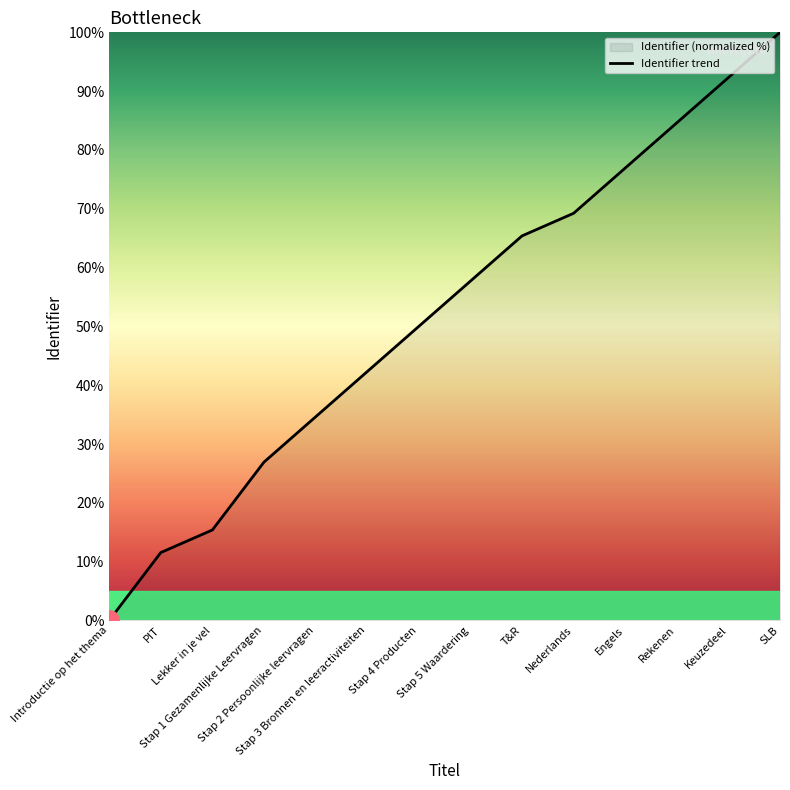

Reading left to right, list all the values displayed in this chart.

Introductie op het thema=0.0	PIT=11.5	Lekker in je vel=15.4	Stap 1 Gezamenlijke Leervragen=26.9	Stap 2 Persoonlijke leervragen=34.6	Stap 3 Bronnen en leeractiviteiten=42.3	Stap 4 Producten=50.0	Stap 5 Waardering=57.7	T&R=65.4	Nederlands=69.2	Engels=76.9	Rekenen=84.6	Keuzedeel=92.3	SLB=100.0